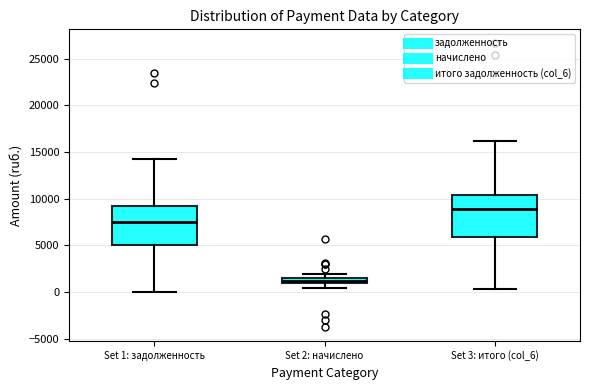

Which box's median line is the highest?

Set 3: итого (col_6)